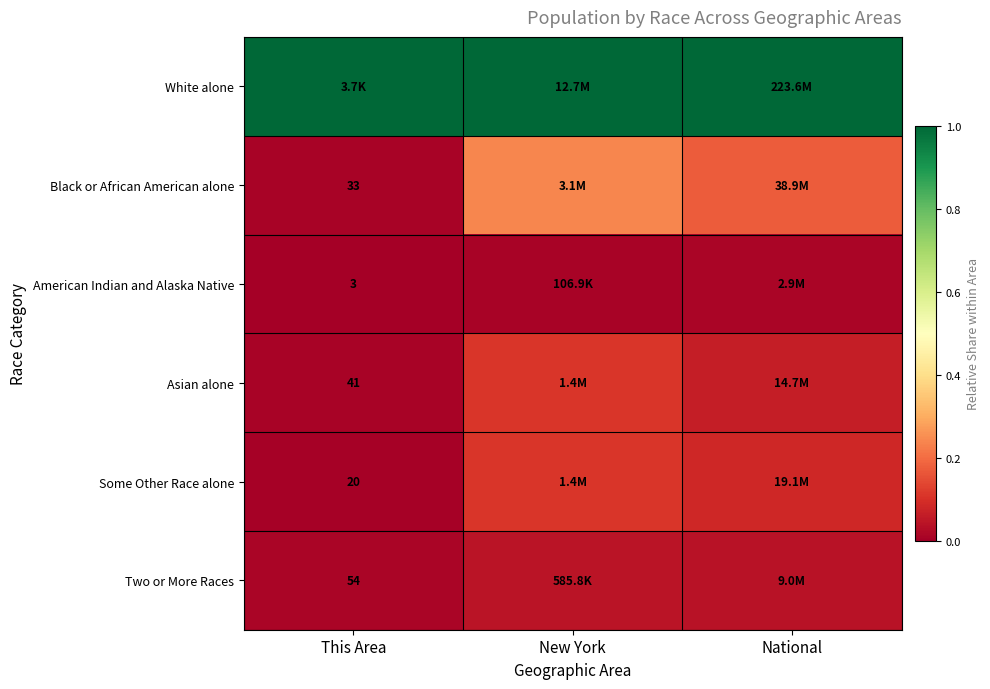

List the series in order of their peak value, lowest first.

American Indian and Alaska Native, Two or More Races, Asian alone, Some Other Race alone, Black or African American alone, White alone